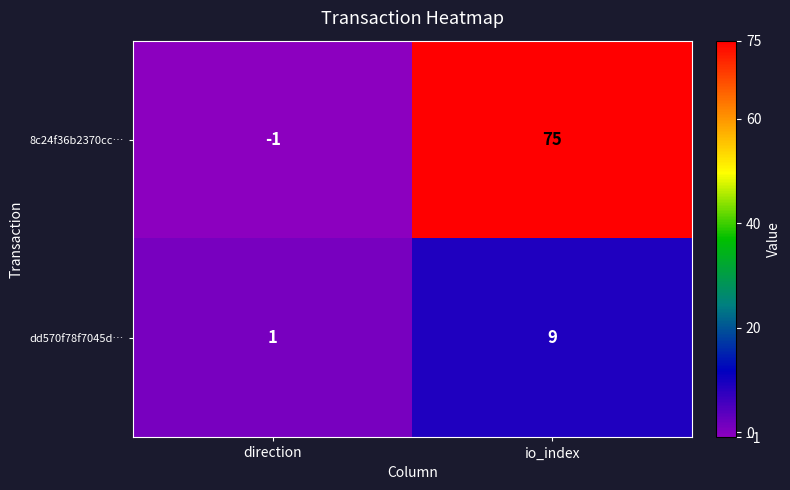

What is the highest value of the dd570f78f7045d… series?

9